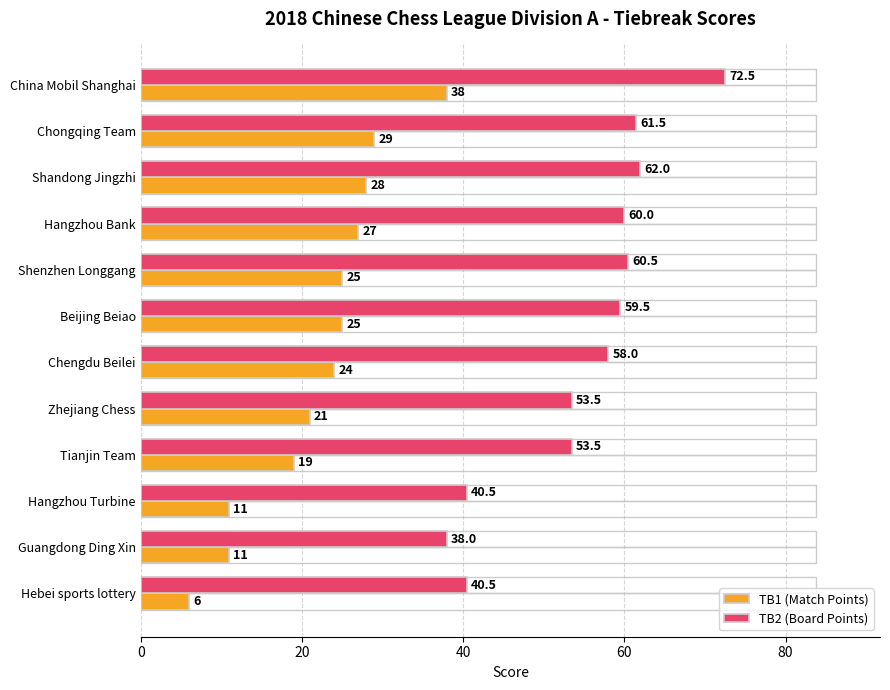

Which series has the largest range (max minus min)?

TB2 (Board Points)